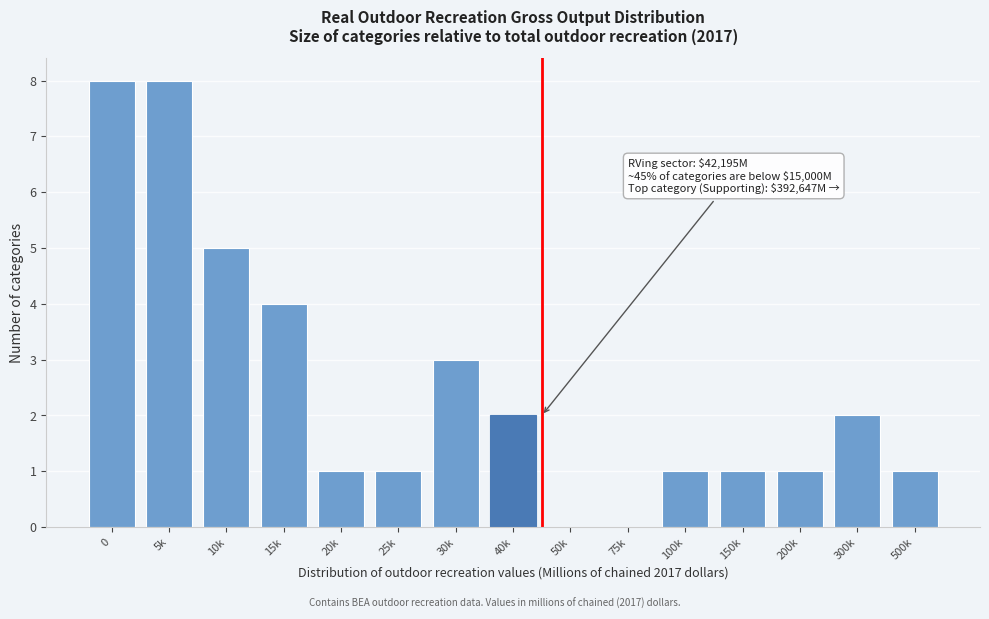

Reading left to right, list all the values displayed in this chart.

0=8	5k=8	10k=5	15k=4	20k=1	25k=1	30k=3	40k=2	50k=0	75k=0	100k=1	150k=1	200k=1	300k=2	500k=1